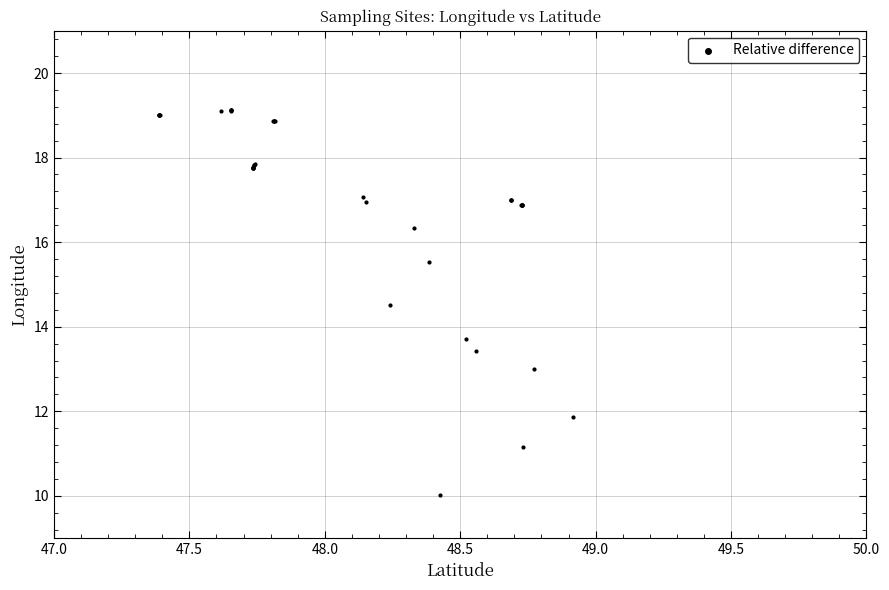

What Y value in the scatter plot is closest to 14?

13.7